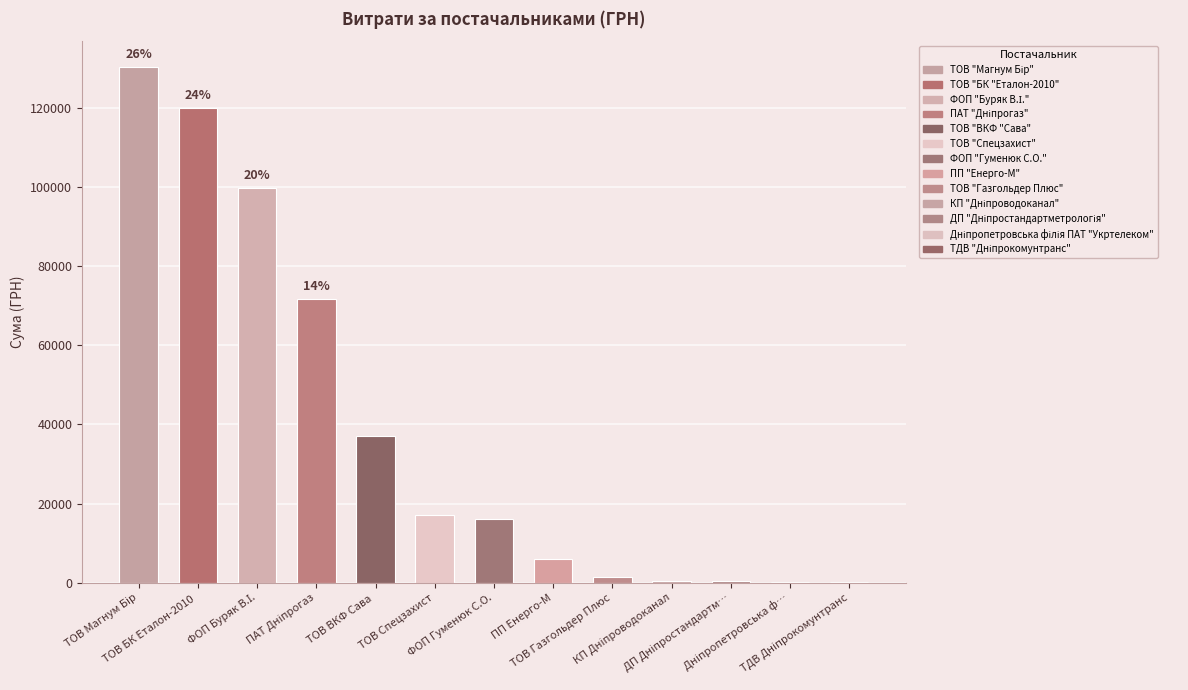

What is the maximum value shown in the chart?

130372.0